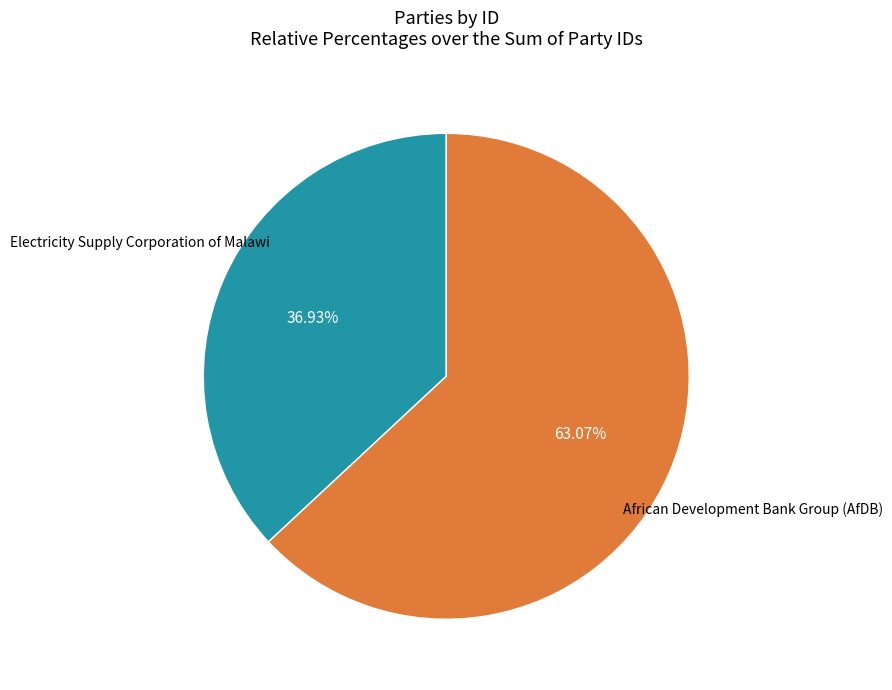

To the nearest percent, what is the difference between the largest and smallest slice percentages?

26%